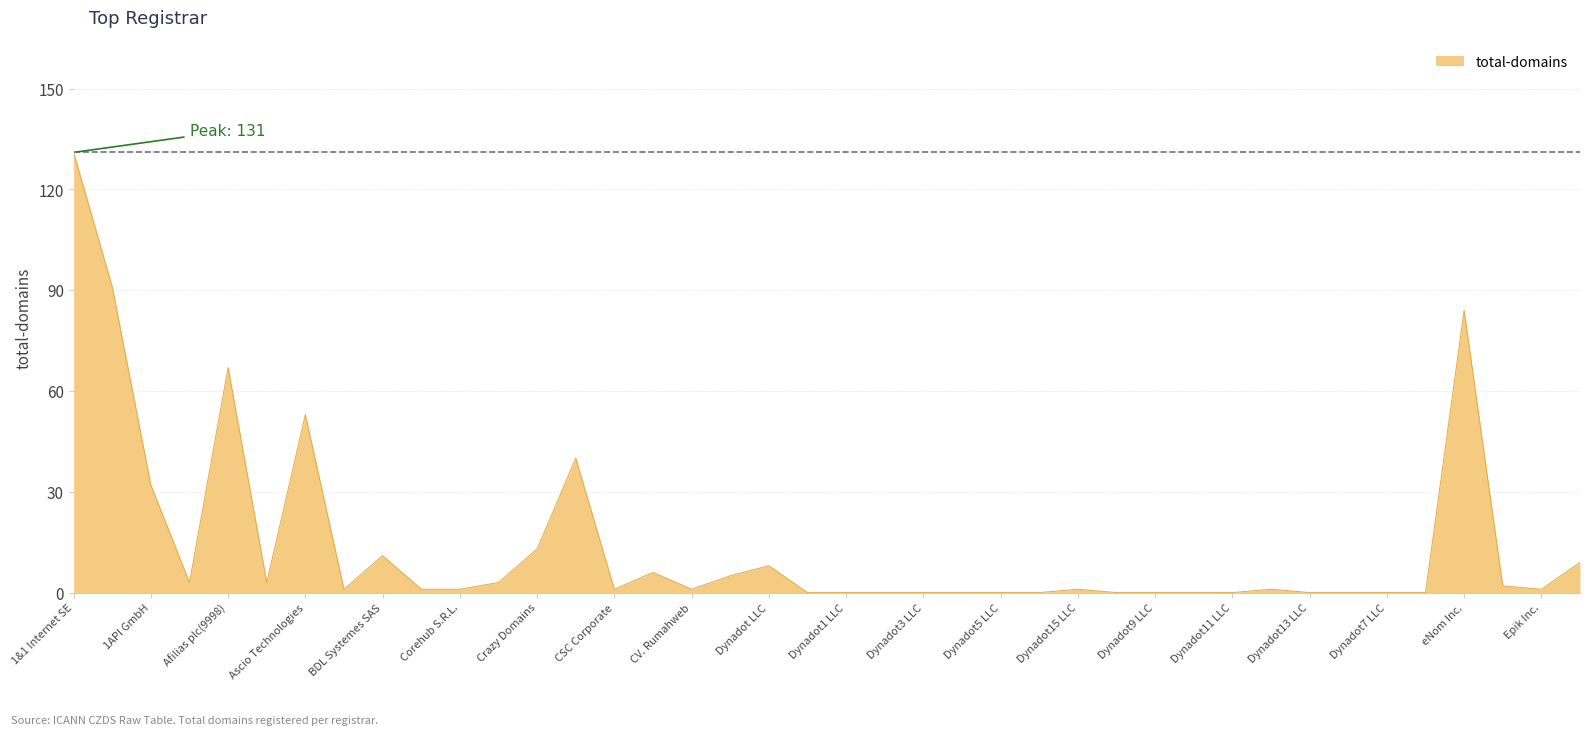

Where is the first local minimum?

AB Name ISP